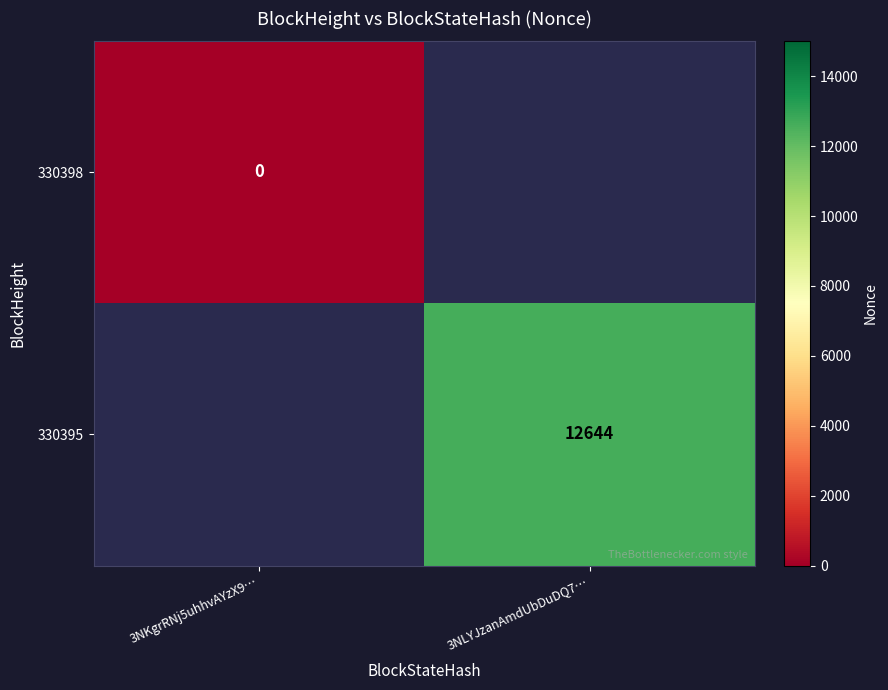

The 330395 series shows 6983.6 at 3NLYJzanAmdUbDuDQ7…. True or false?

False